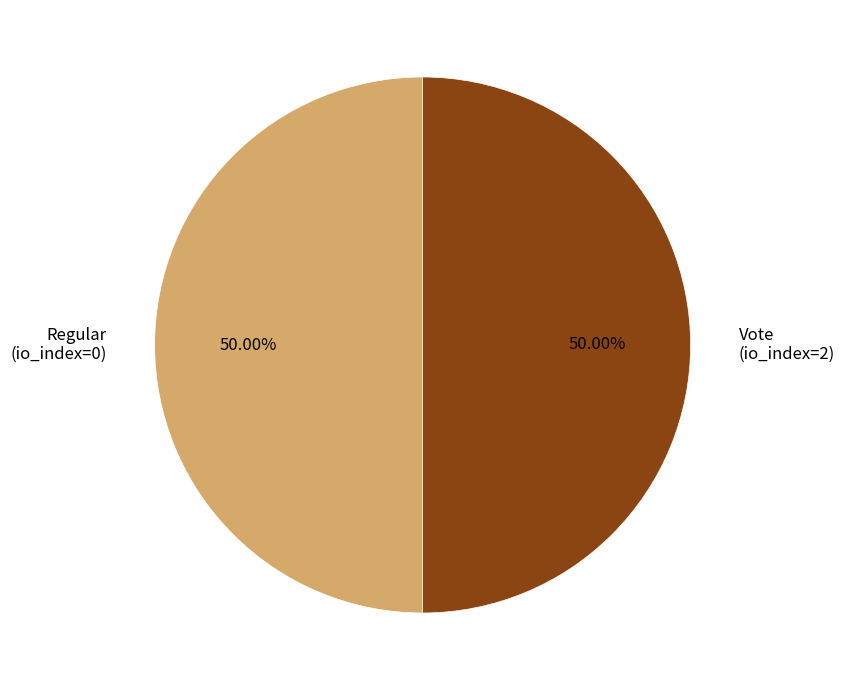

What is the ratio of the value at Regular (io_index=0) to the value at Vote (io_index=2)?

1.0